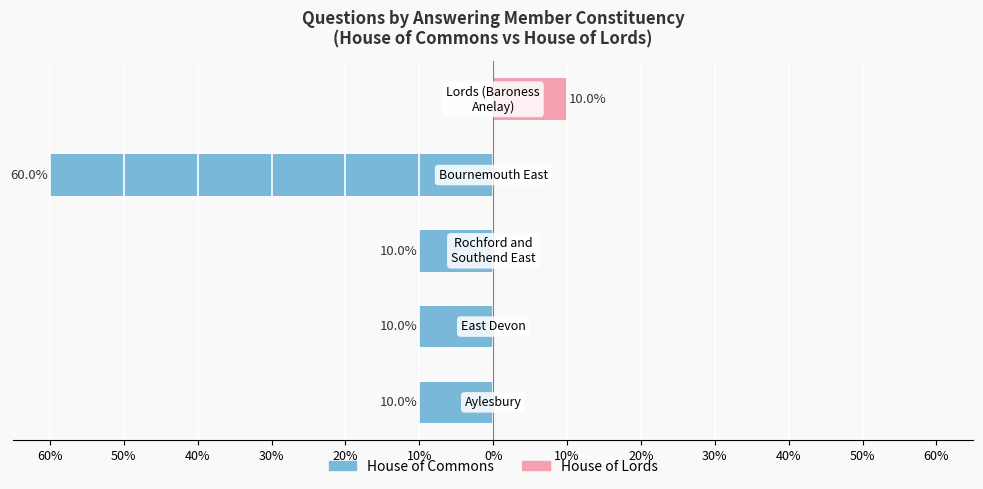

What is the sum of all House of Commons values?

-90